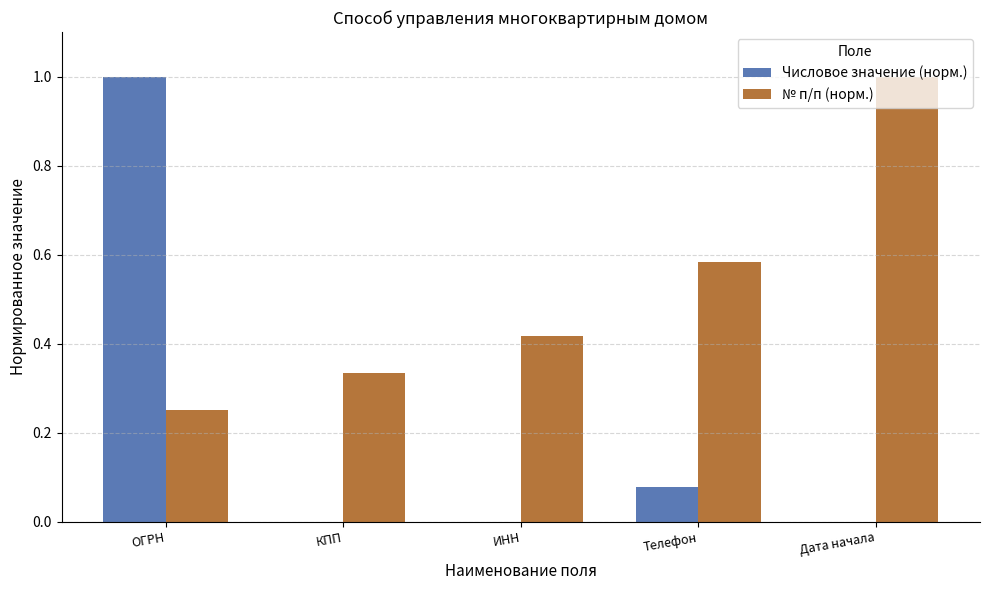

What is the sum of all № п/п (норм.) values?

2.6